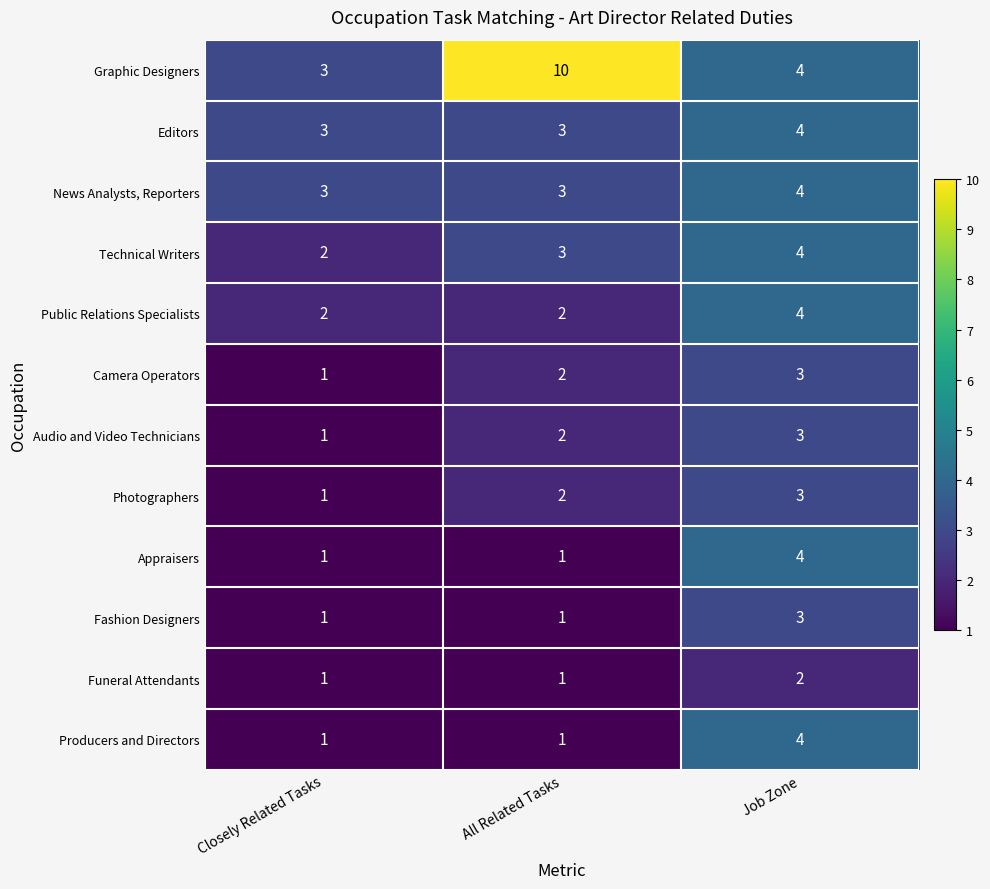

Count the Graphic Designers values in the range 3 to 10.

3